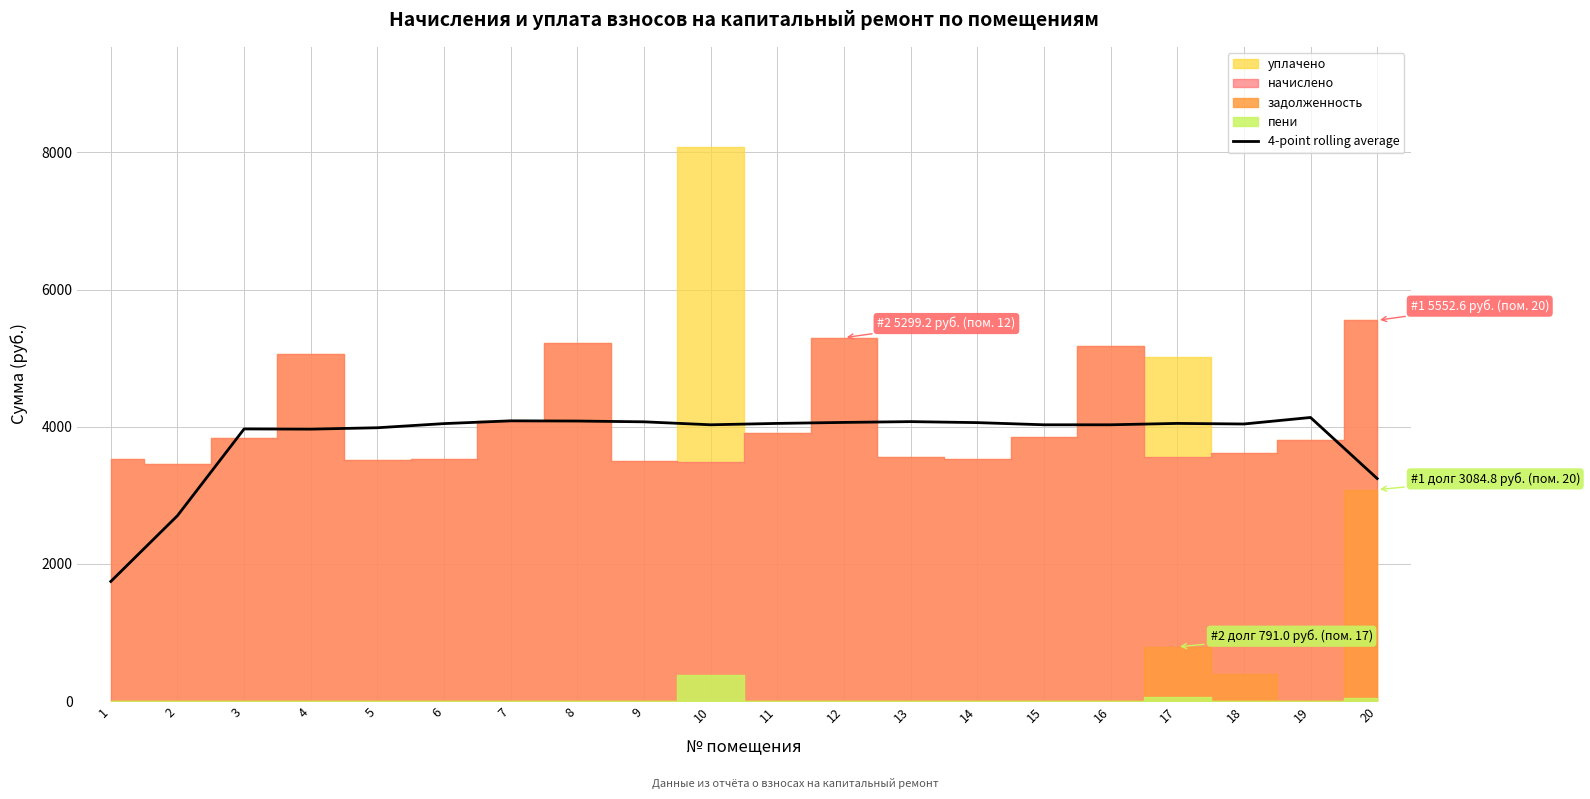

The value of 4-point rolling average at 2 is 2704.3. True or false?

True